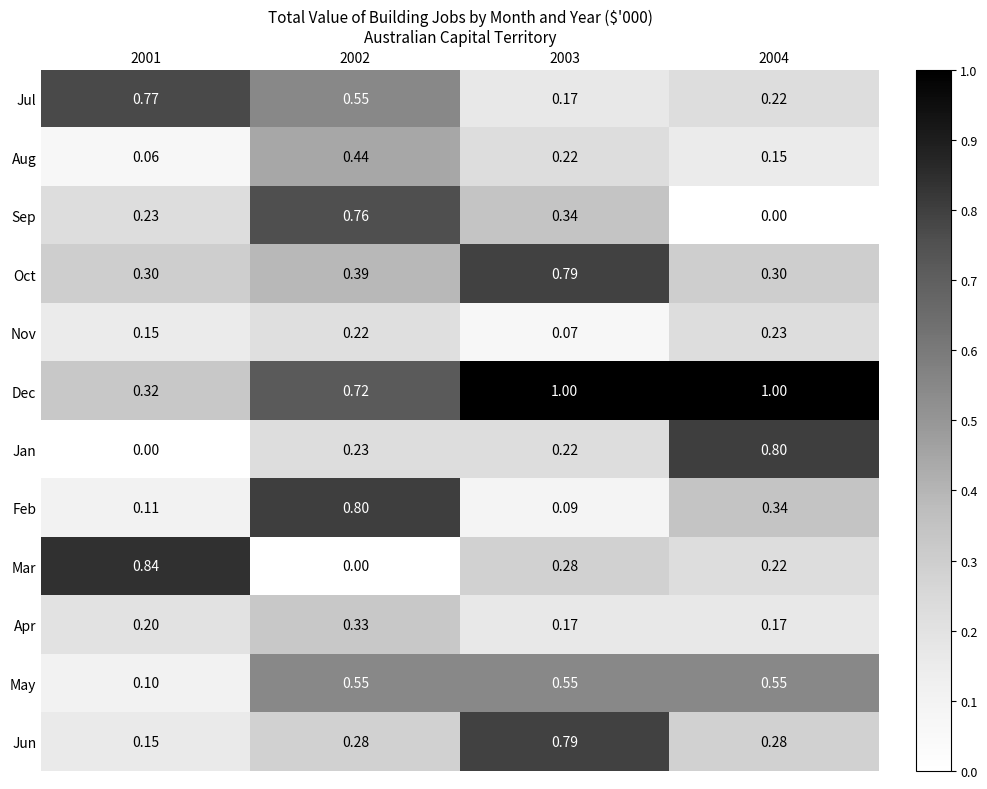

Which series has the largest range (max minus min)?

Mar